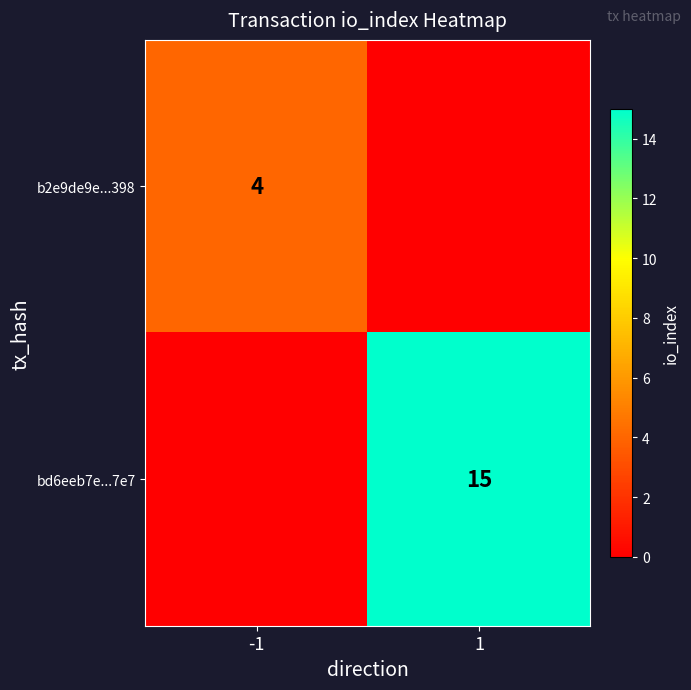

Is it true that b2e9de9e...398 equals 7 at -1?

False